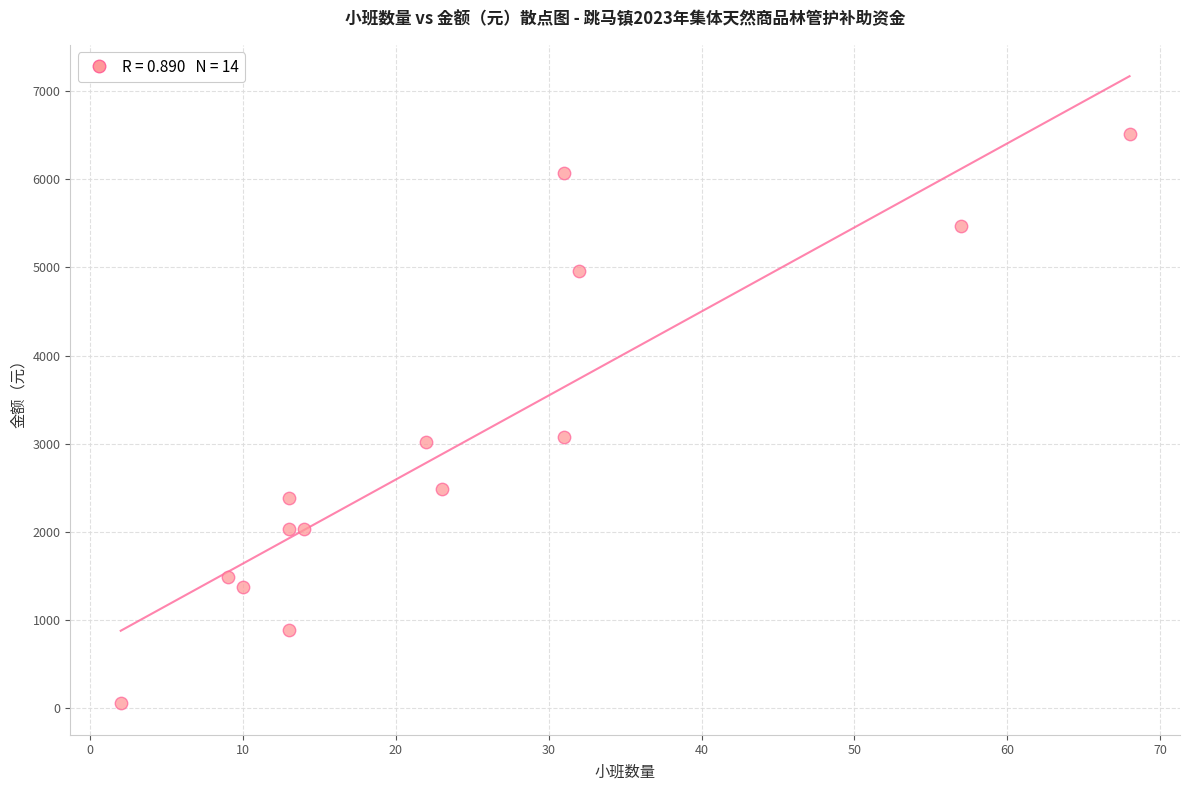

What is the range of Y values (max minus min)?

6458.3